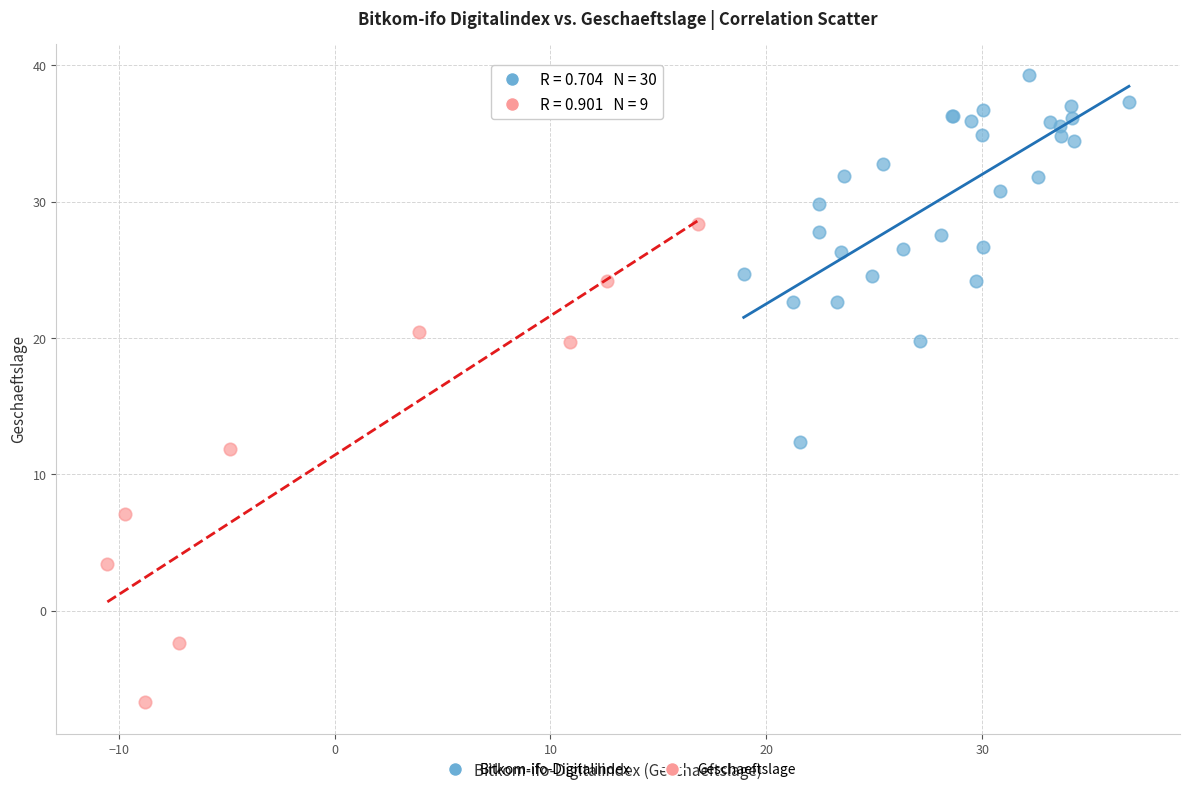

Which series reaches the maximum Y coordinate?

Bitkom-ifo-Digitalindex